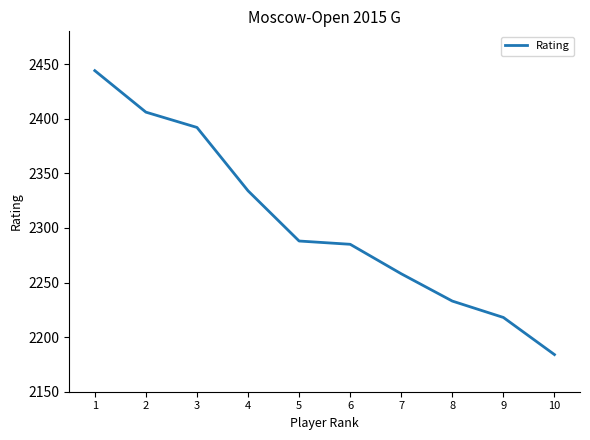

How many distinct data groups are displayed?

1